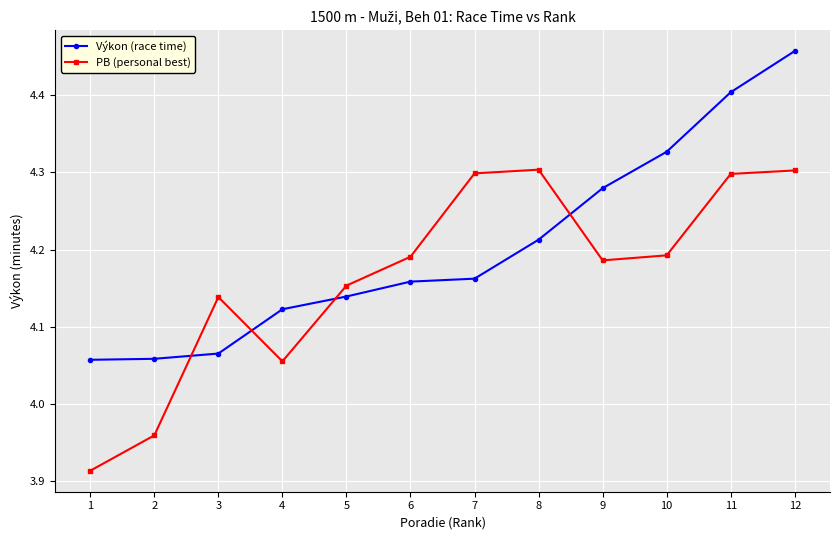

Is it true that Výkon (race time) equals 7.0 at 4?

False